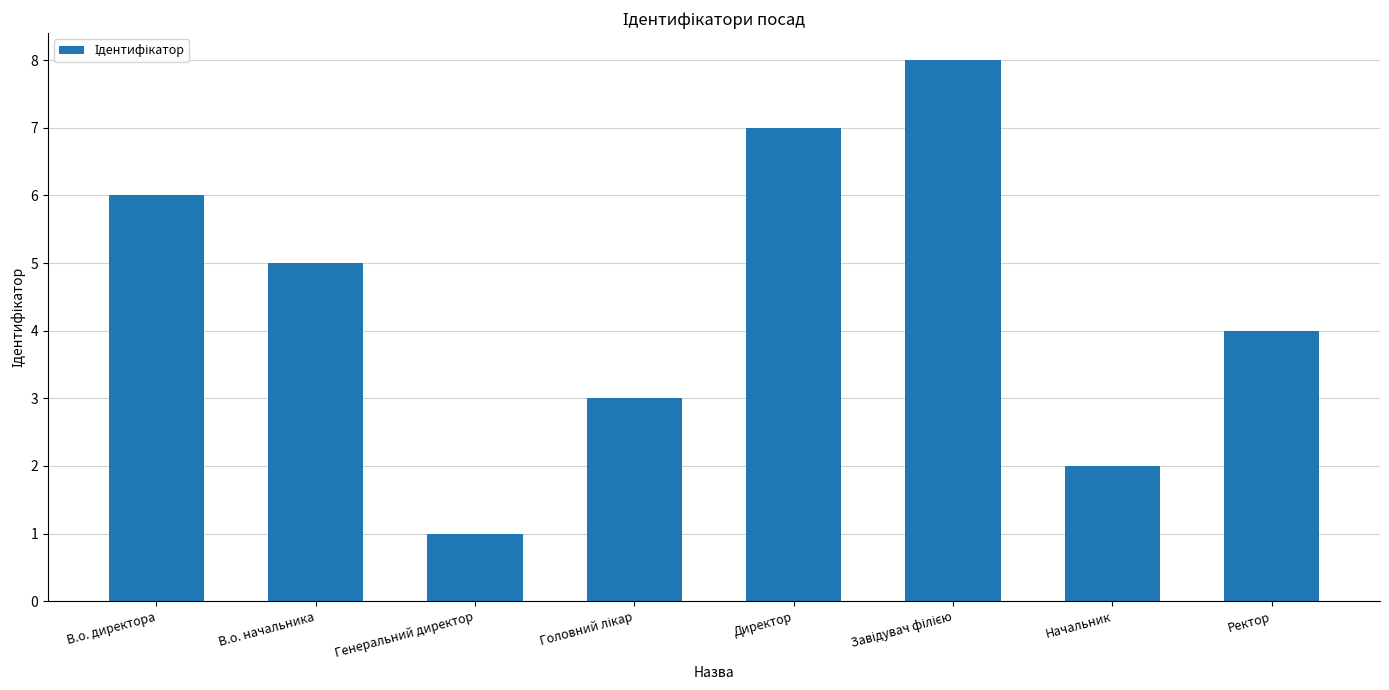

What is the difference between the second highest and minimum values?

6